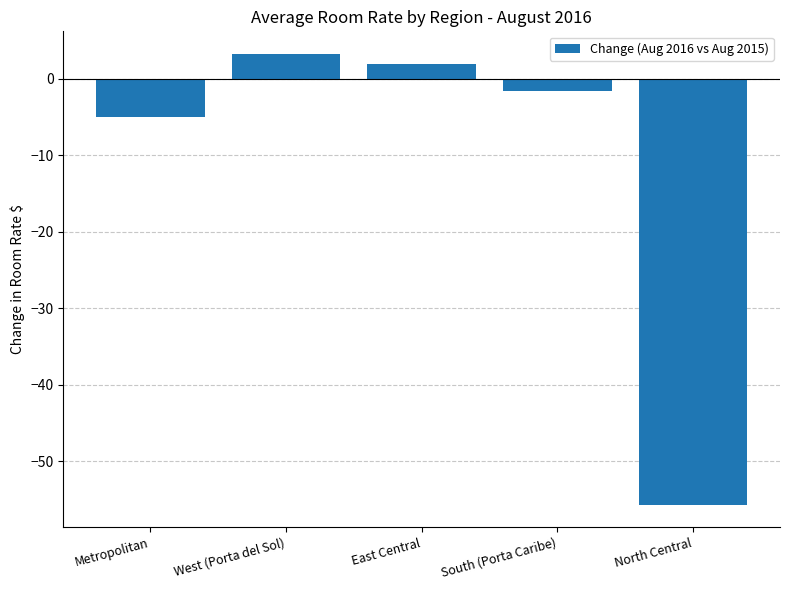

Rank the categories by value from lowest to highest.

North Central, Metropolitan, South (Porta Caribe), East Central, West (Porta del Sol)